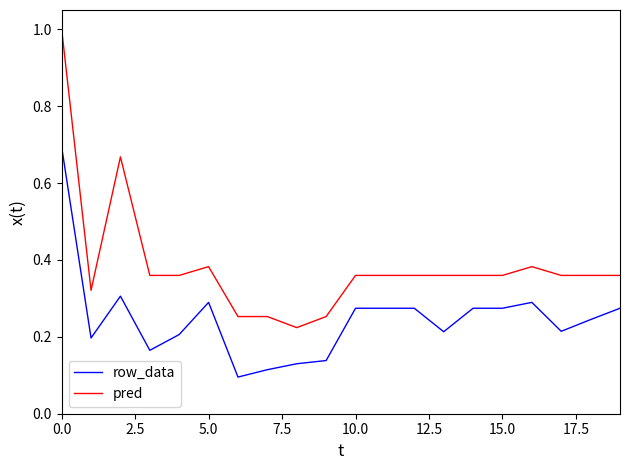

True or false: pred and row_data cross at least once.

False